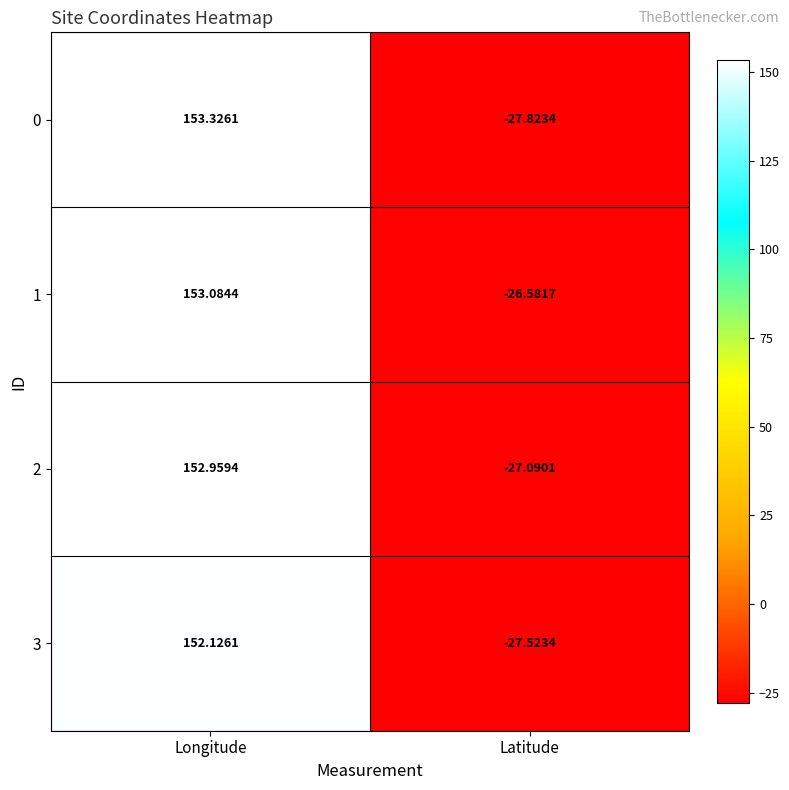

At which category does the chart reach its minimum across all series?

Latitude